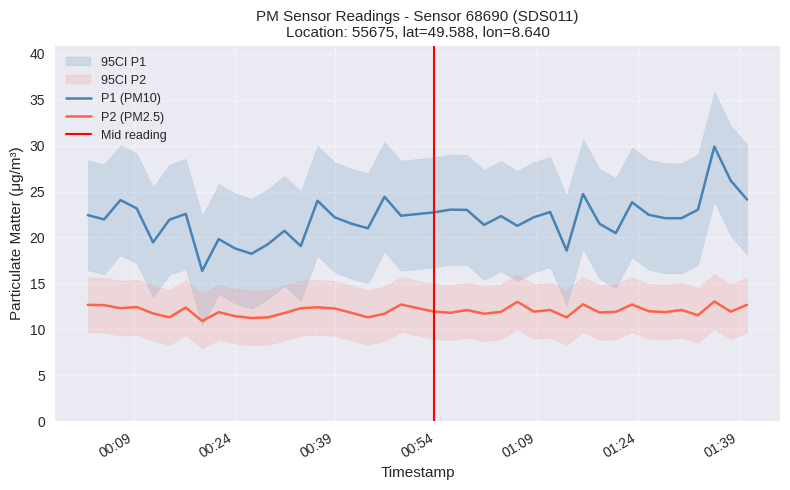

What is the difference between the maximum and minimum values in the P1 series?

13.5